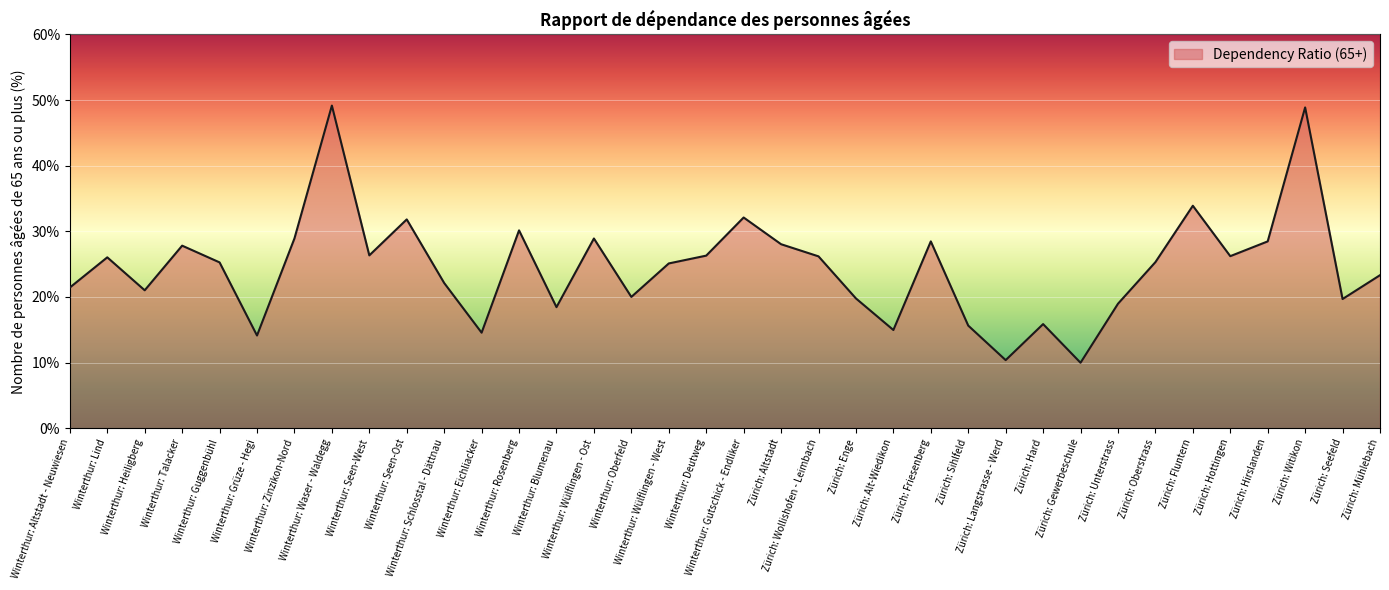

What is the difference between the maximum and minimum values?

39.2